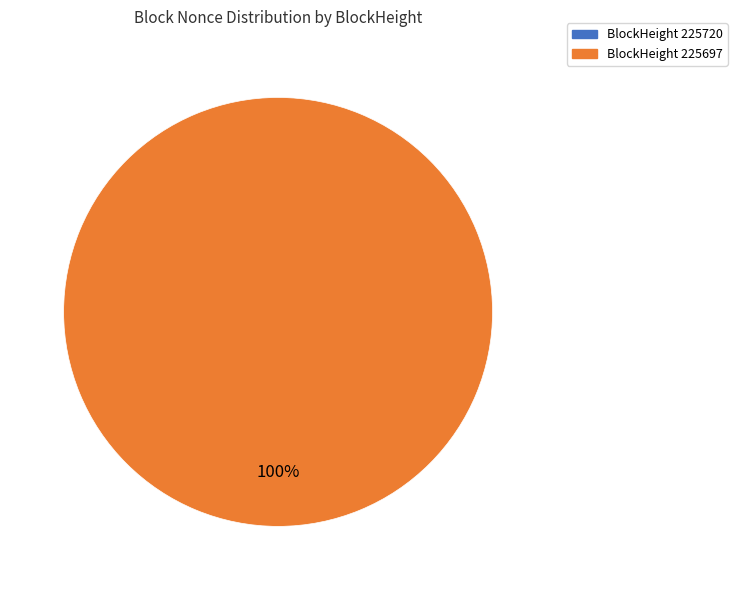

Which category has the smallest portion of the pie?

225720